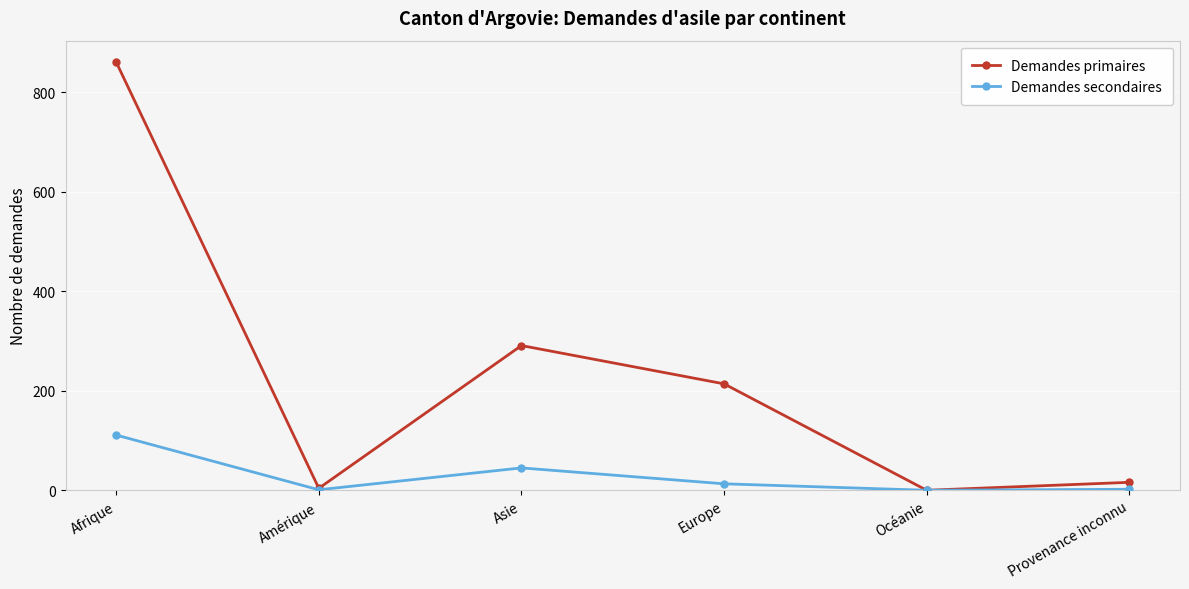

At which label does Demandes primaires reach its peak?

Afrique